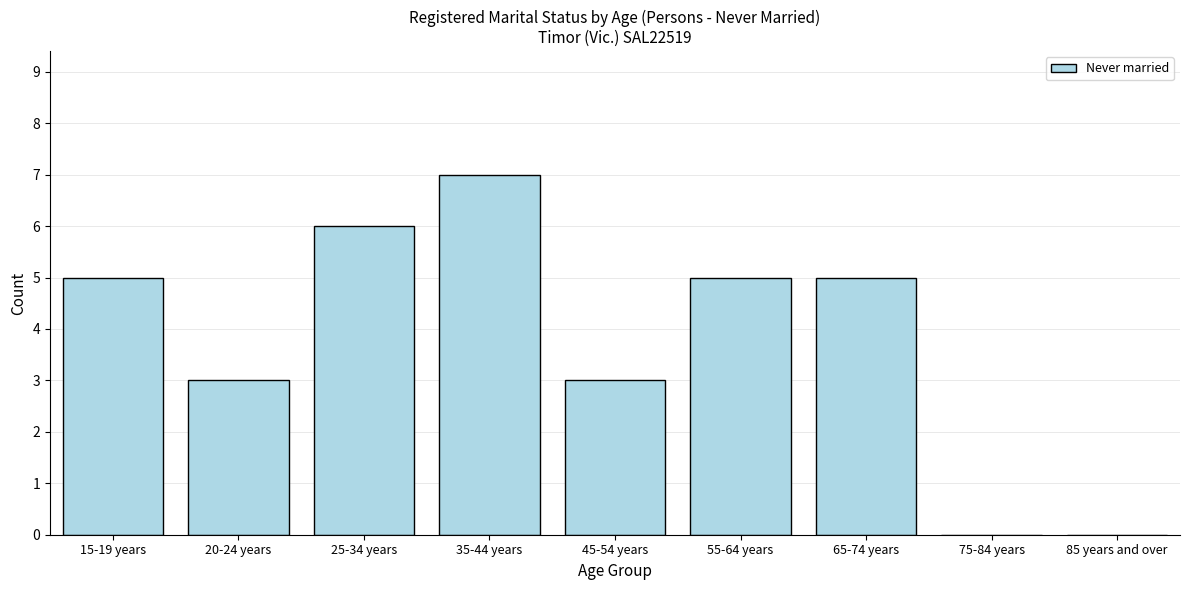

Reading left to right, extract all data points from this chart.

15-19 years=5	20-24 years=3	25-34 years=6	35-44 years=7	45-54 years=3	55-64 years=5	65-74 years=5	75-84 years=0	85 years and over=0